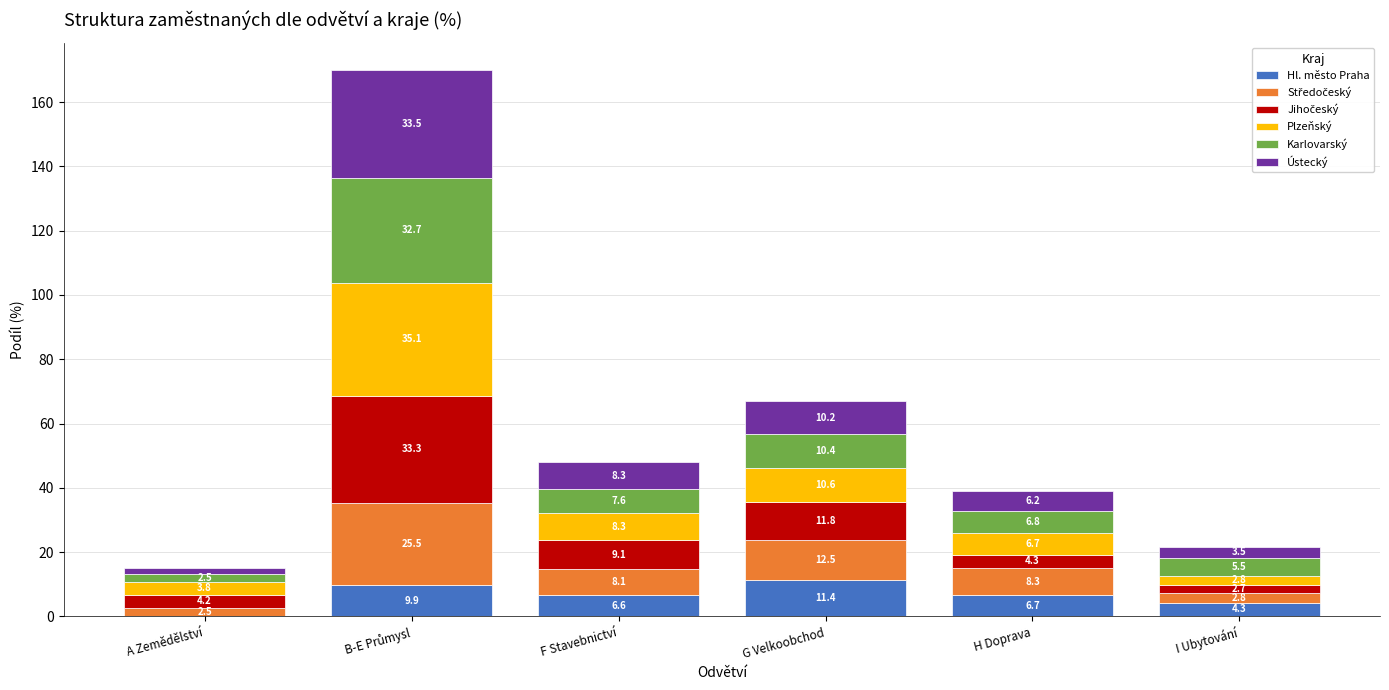

At which label does Hl. město Praha reach its peak?

G Velkoobchod